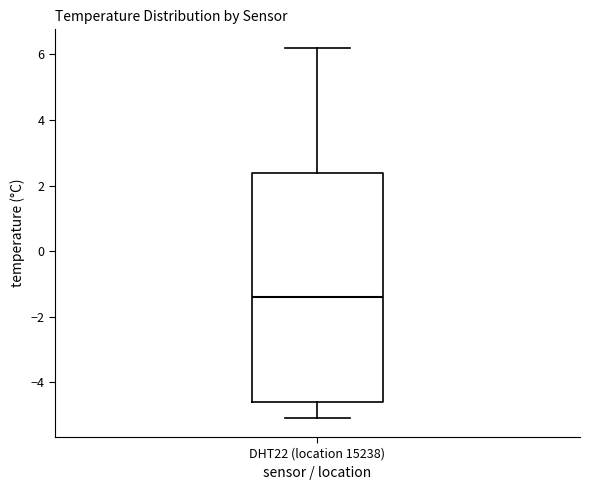

Transcribe this box plot: give where the median line is, the range the box spans, and where the two whiskers end, as read against the y-axis. The values are not printed on the chart, so give them approximately, as read against the axis.

median -1.4, box -4.6 to 2.4, whiskers -5.0 to 6.2